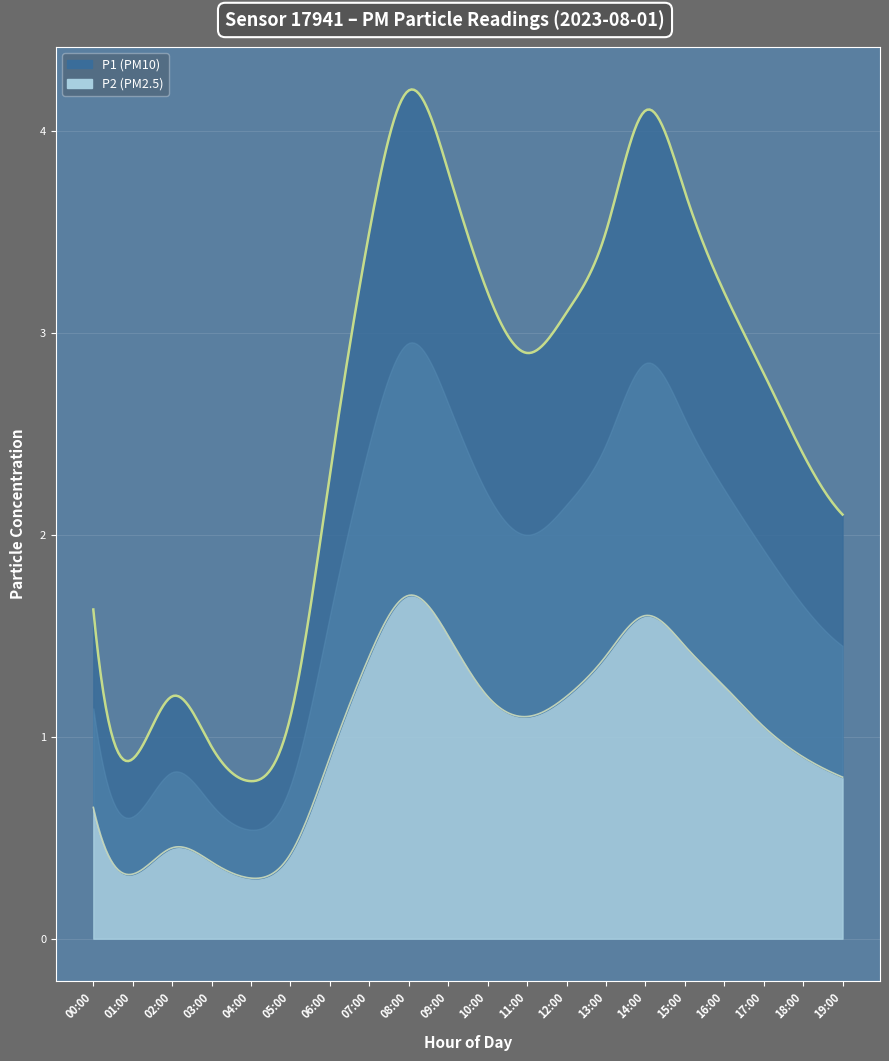

True or false: P2 and P1 cross at least once.

False